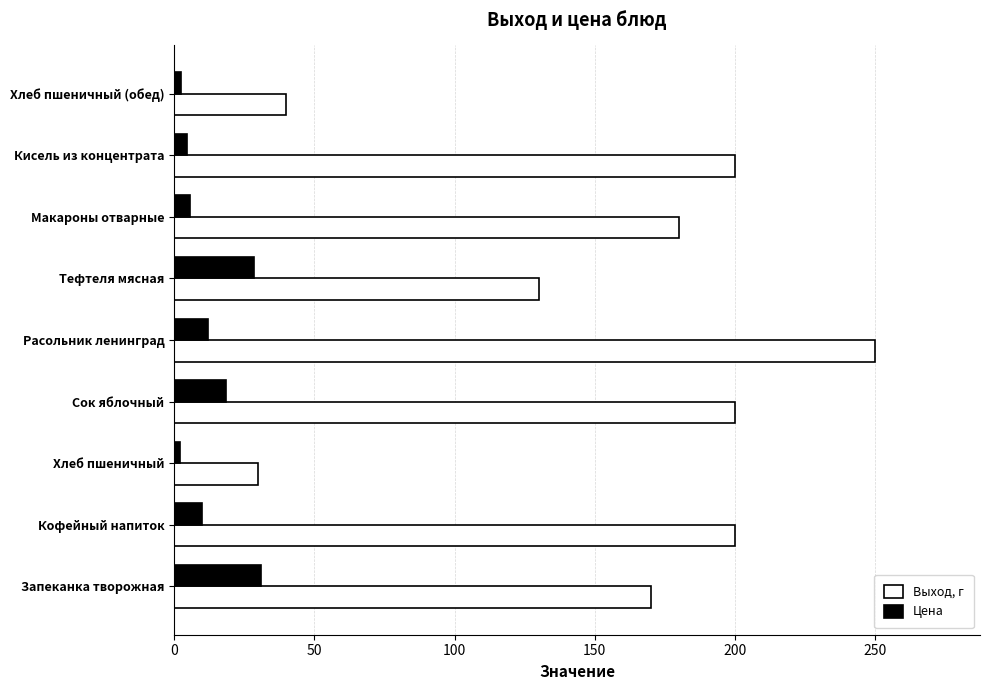

List the series in order of their peak value, lowest first.

Цена, Выход, г